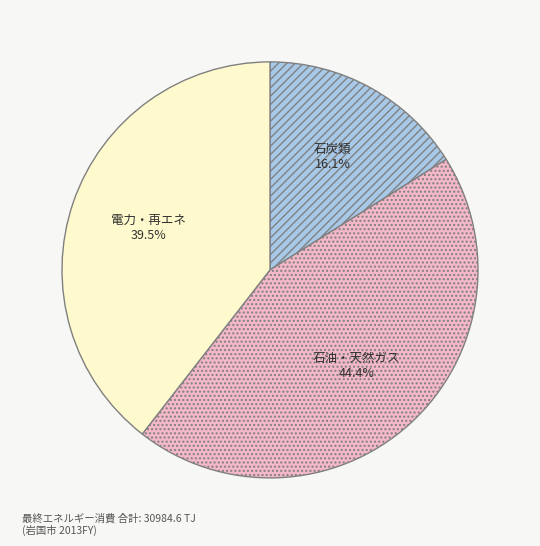

Is there any slice that represents more than half of the pie?

No